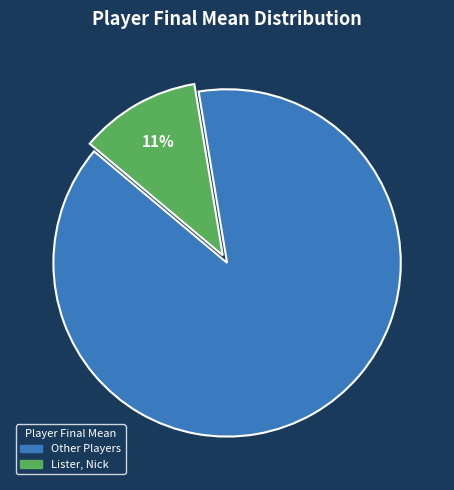

Does any single category account for the majority?

Yes